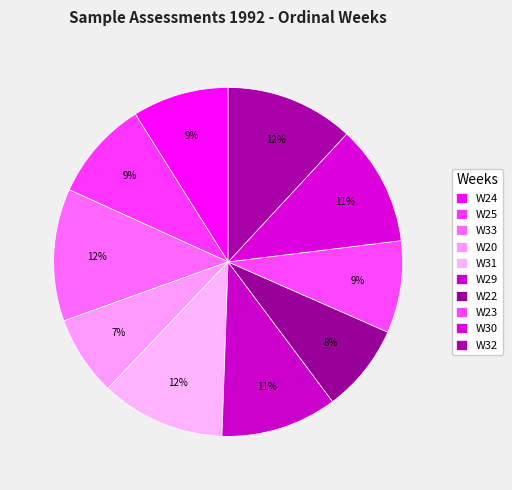

What is the ratio of the value at W22 to the value at W25?

0.9